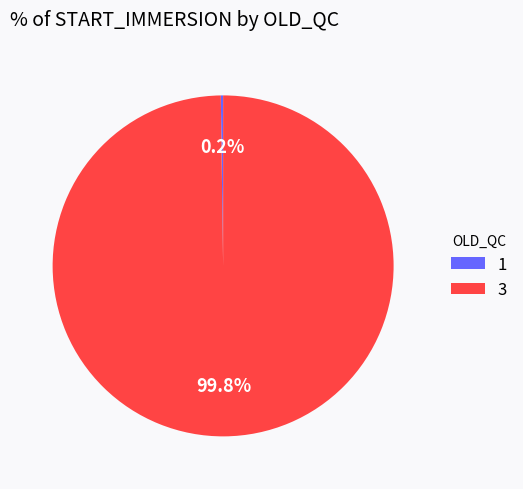

Which category has the biggest portion of the pie?

3